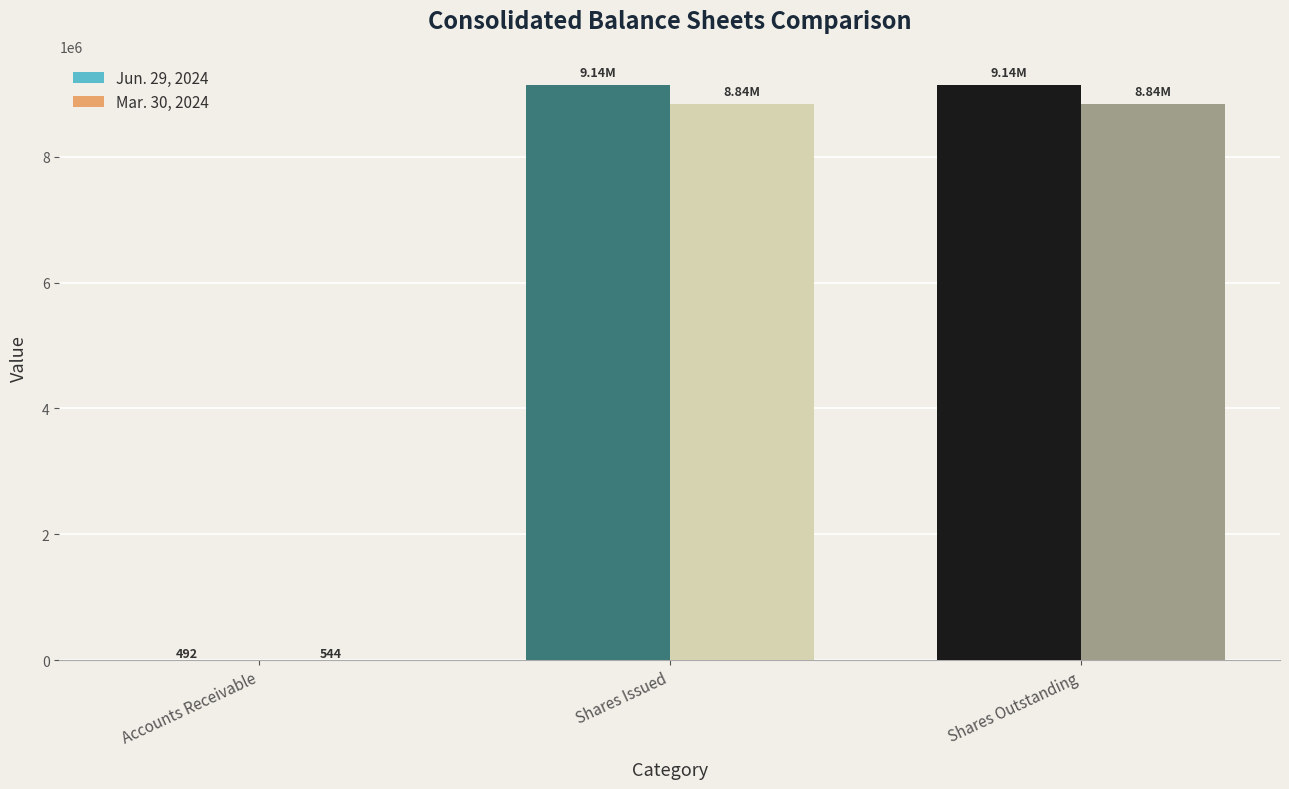

Count the number of data series in this chart.

2